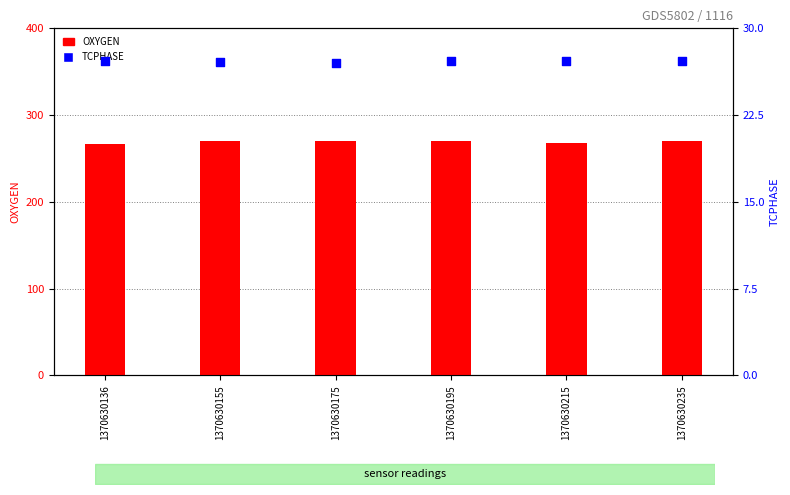

Which series has the largest total across all categories?

OXYGEN